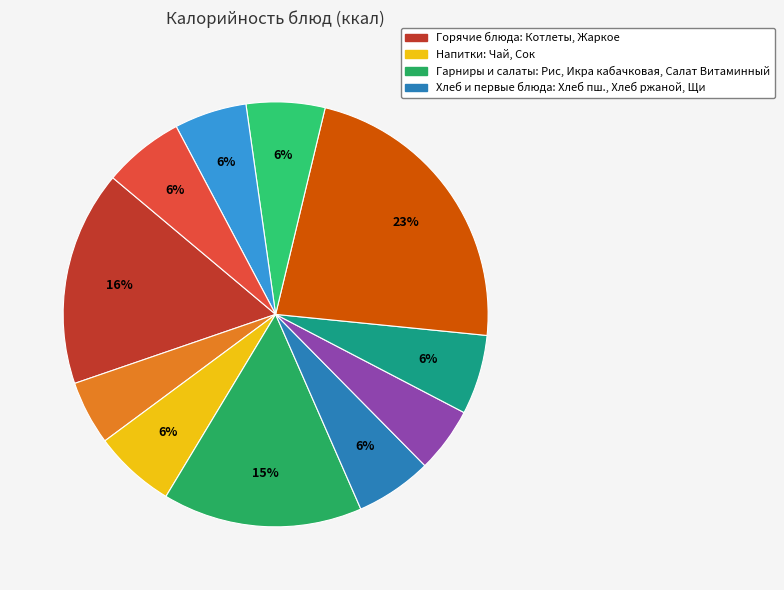

How many segments does this pie chart have?

11